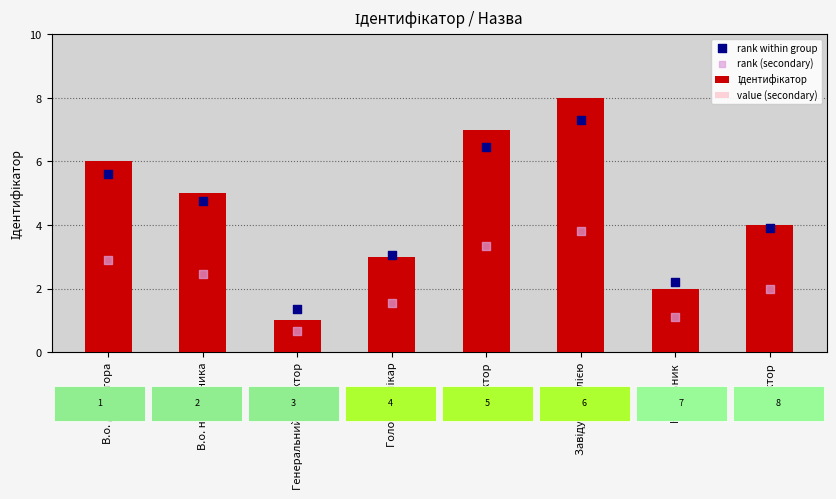

Which series has the largest Y range (max minus min)?

Ідентифікатор